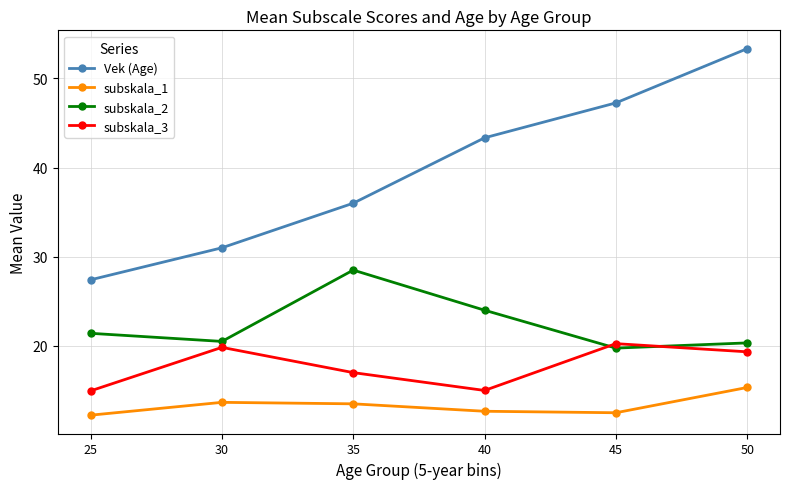

What is the difference between the maximum and minimum values in the subskala_3 series?

5.3